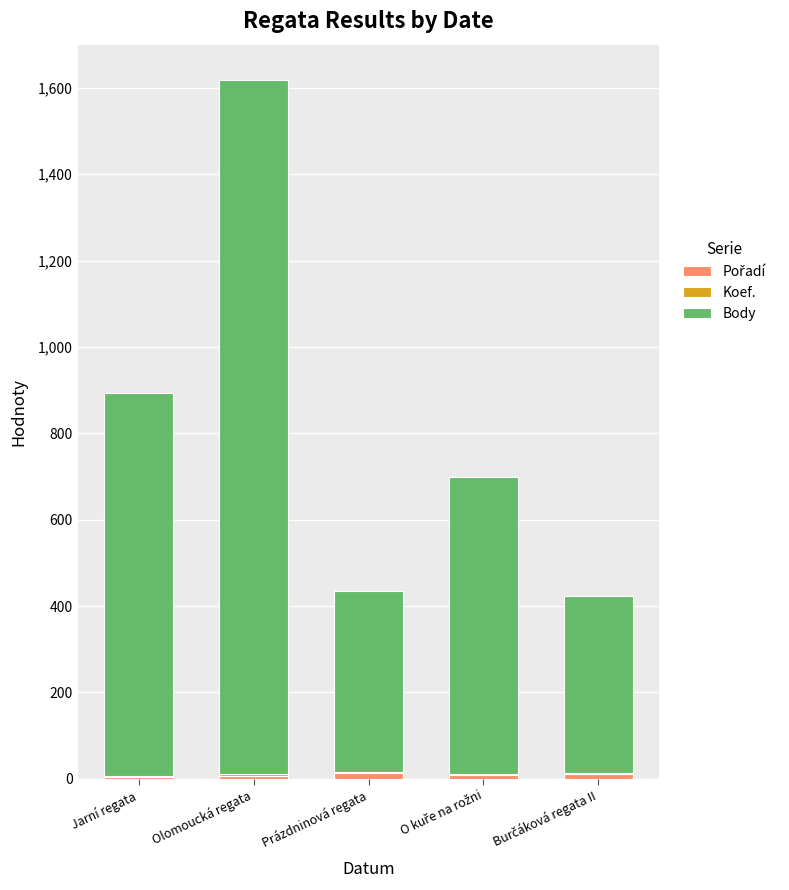

At which category is the sum across all series the highest?

Olomoucká regata